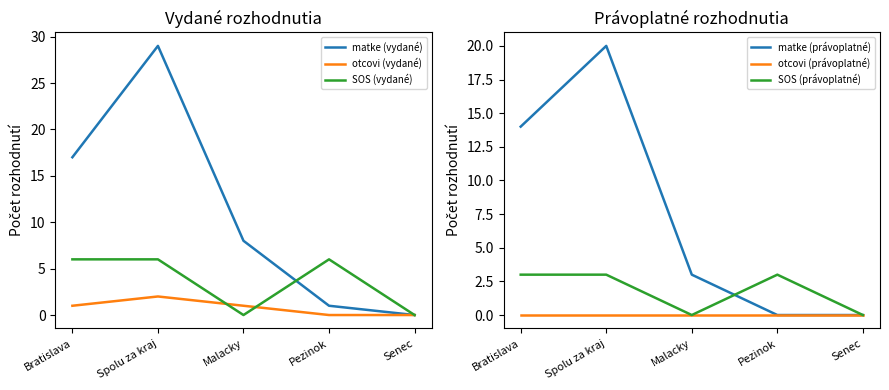

Which series has the widest spread of values?

matke (vydané)